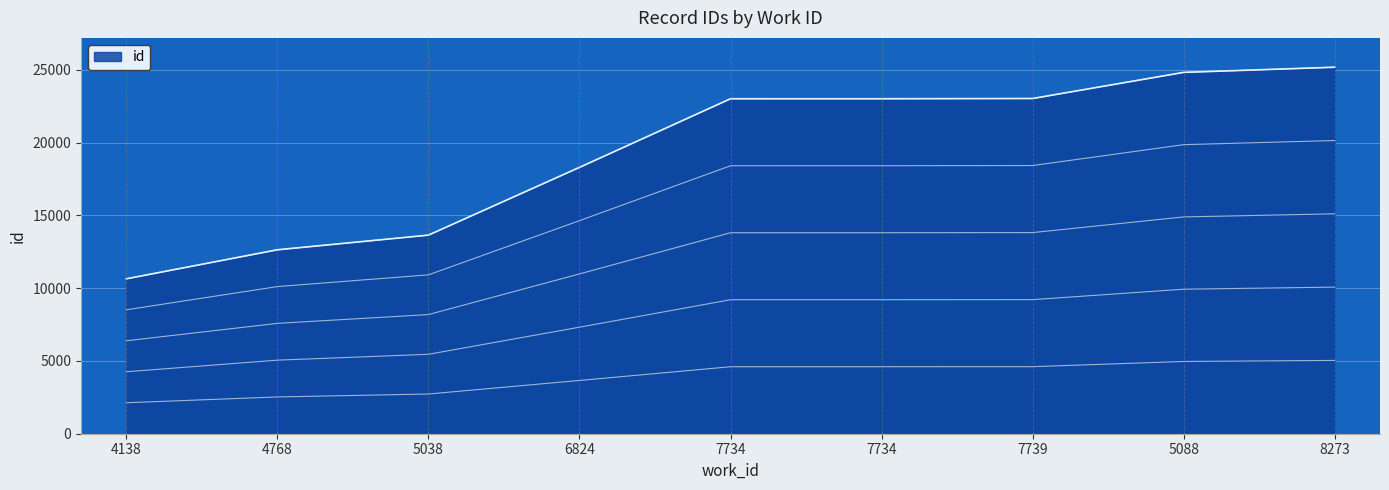

Is it true that the value at 4768 is 2526.6?

True